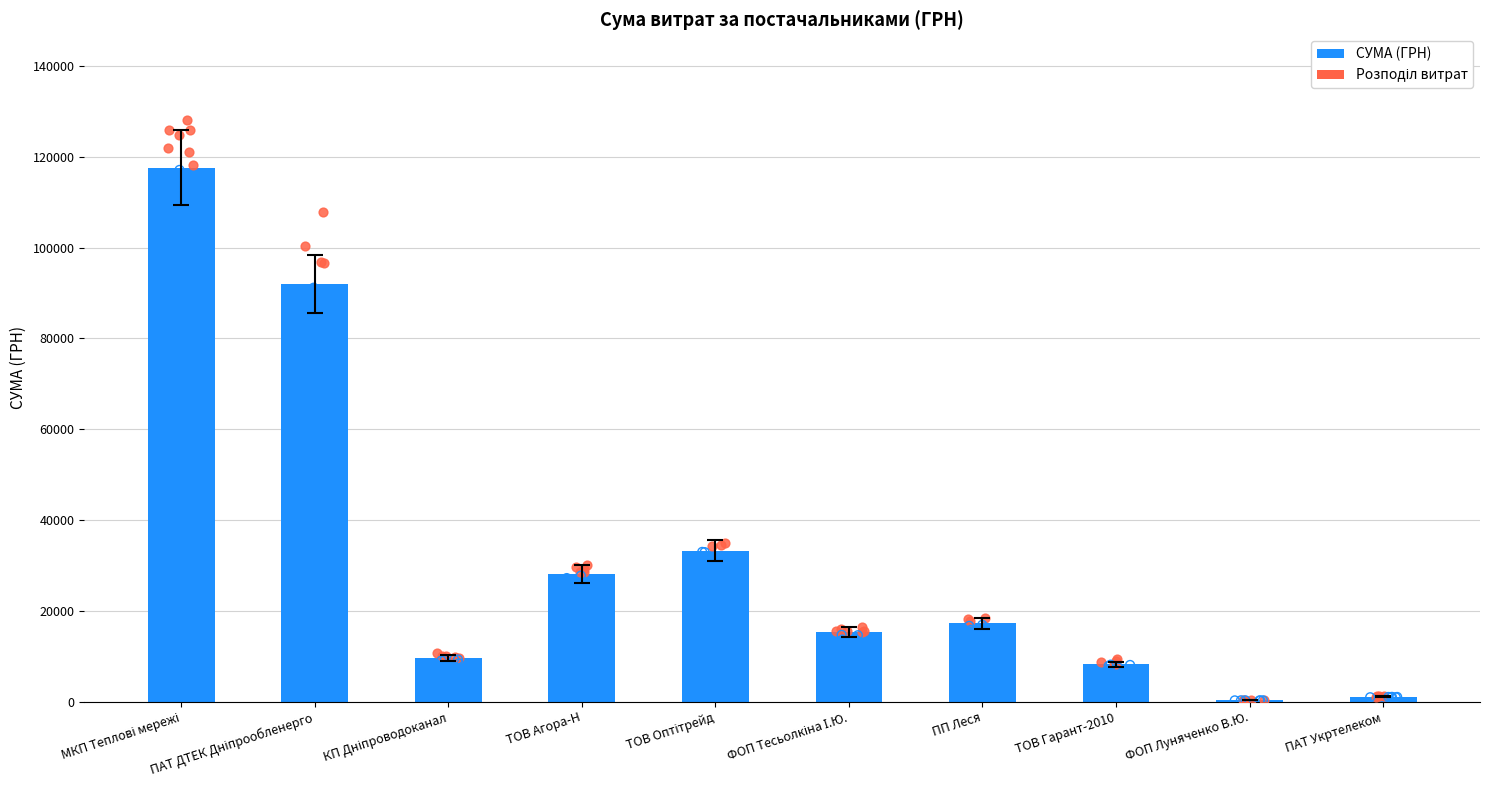

What is the change in value from МКП Теплові мережі to ПП Леся?

-100343.1